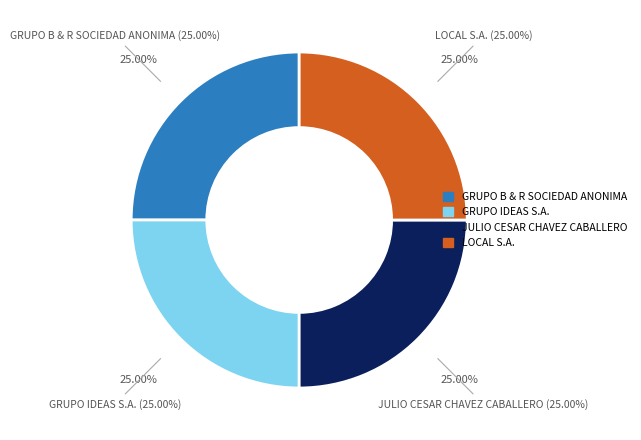

Is the sum of LOCAL S.A. and JULIO CESAR CHAVEZ CABALLERO greater than half?

No